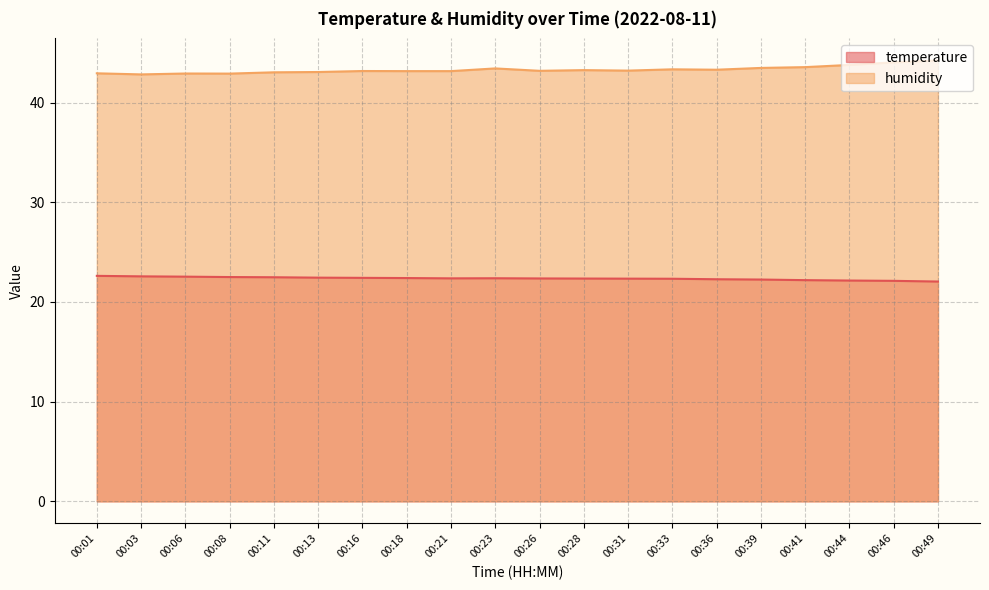

What is the sum of all humidity values?

866.0